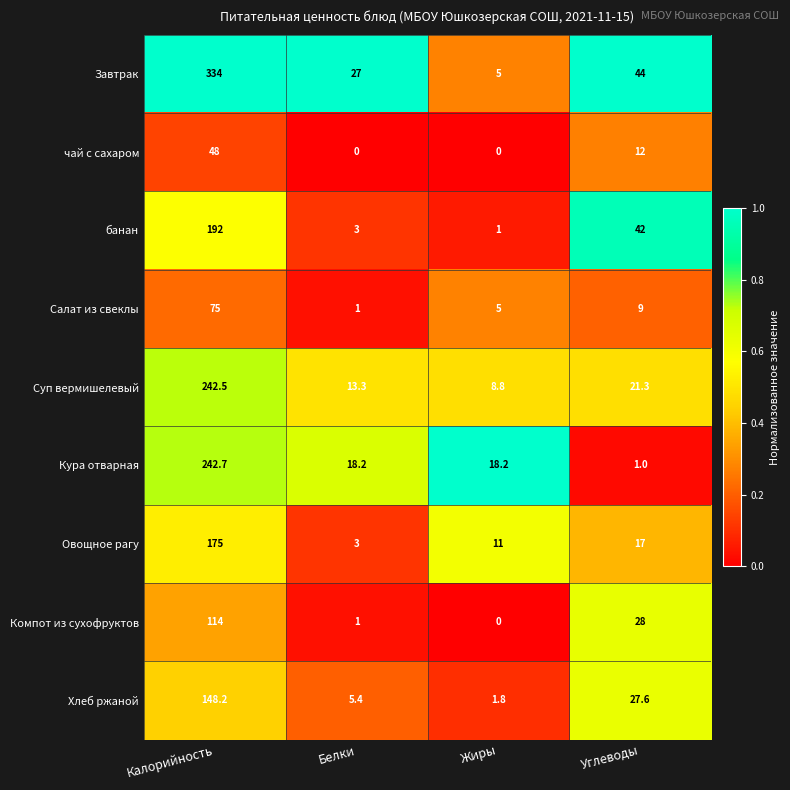

Which series has the largest range (max minus min)?

Завтрак